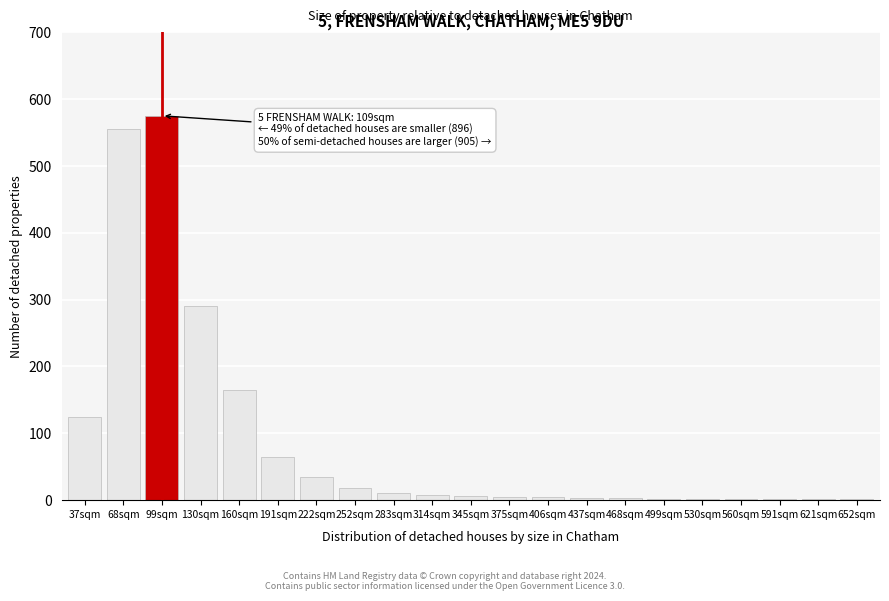

Is it true that the value at 222sqm is 35?

True